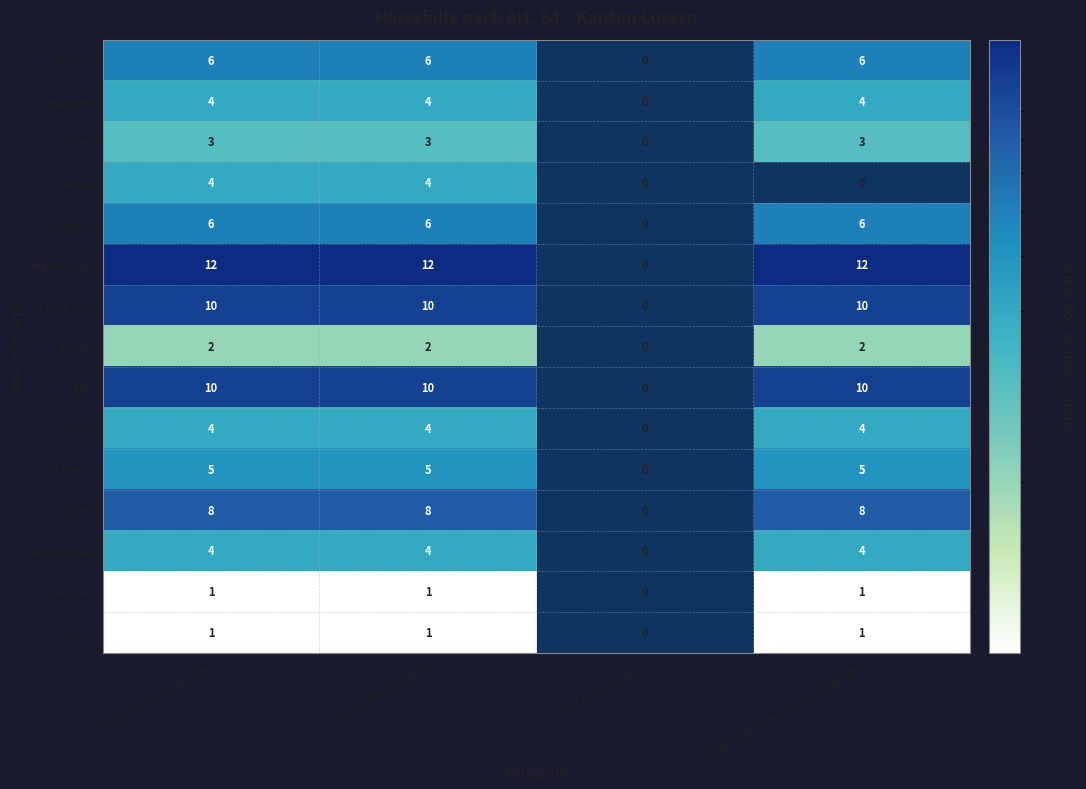

Is the value of Türkei at Total Gesuchs-eingänge greater than the value of Eritrea at Total Gutheissungen?

No